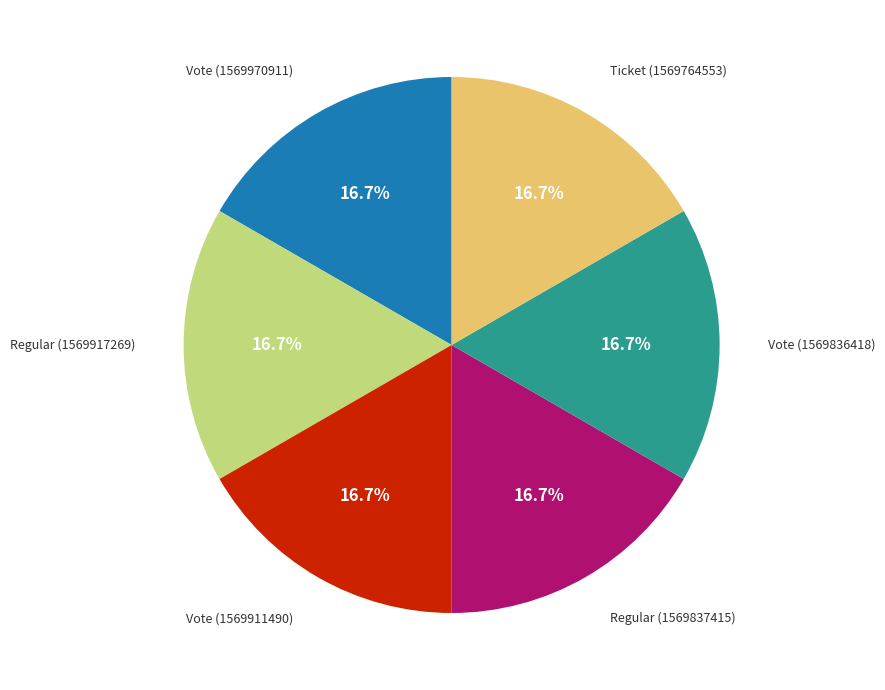

Is there any slice that represents more than half of the pie?

No